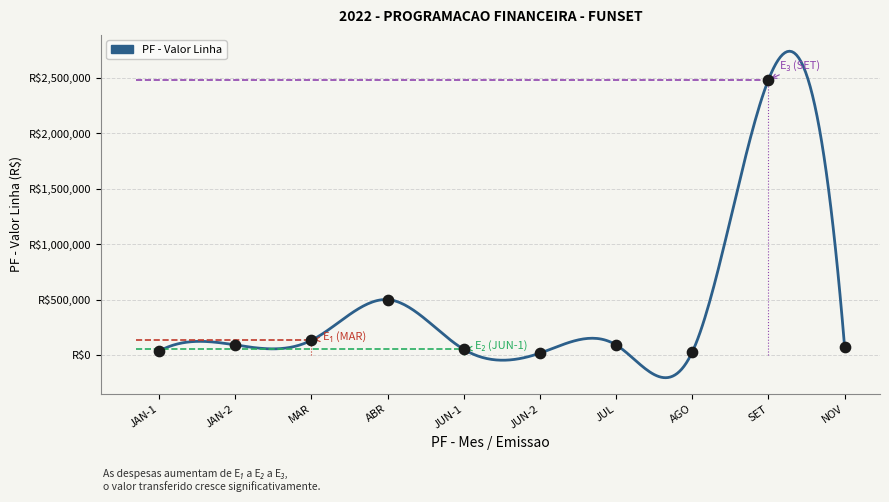

What is the ratio of the value at SET to the value at MAR?

18.8